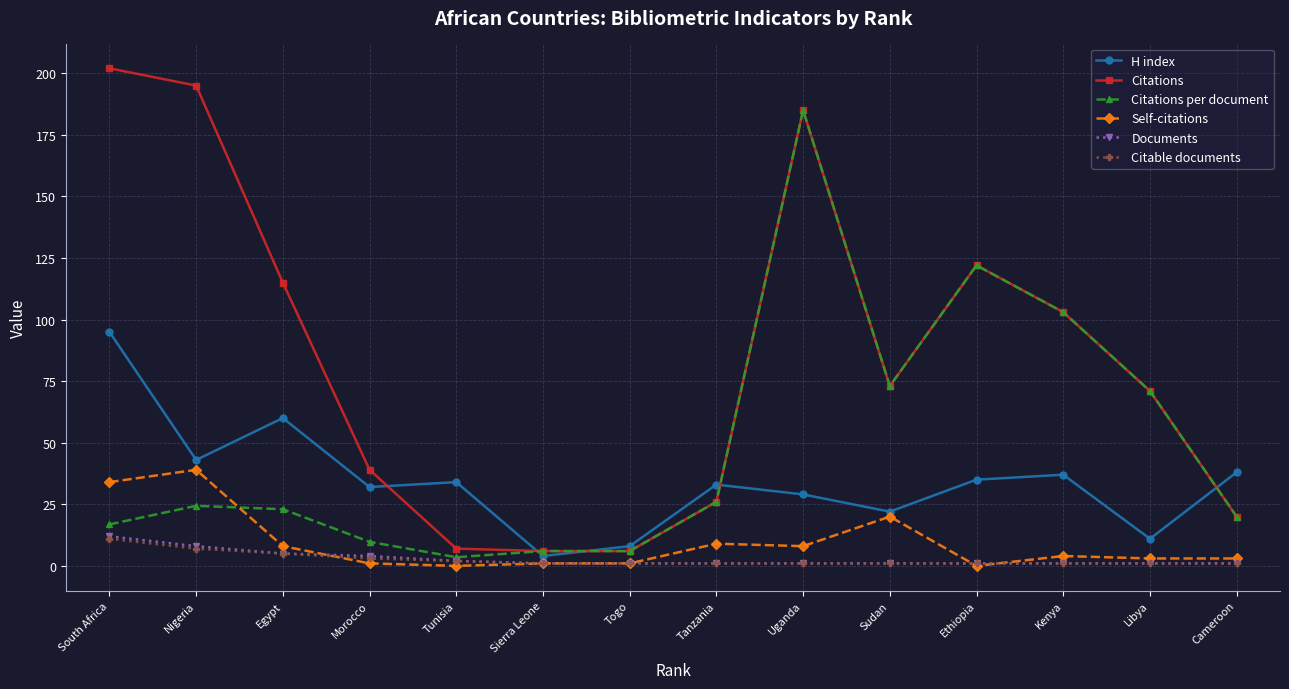

Does the chart display data point markers on the line(s)?

Yes